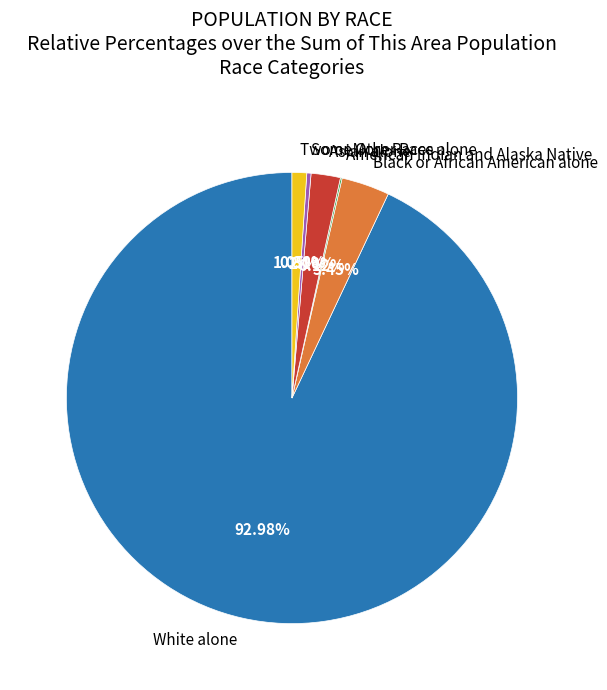

Approximately how many times larger is the value at White alone compared to Asian alone?

44.3